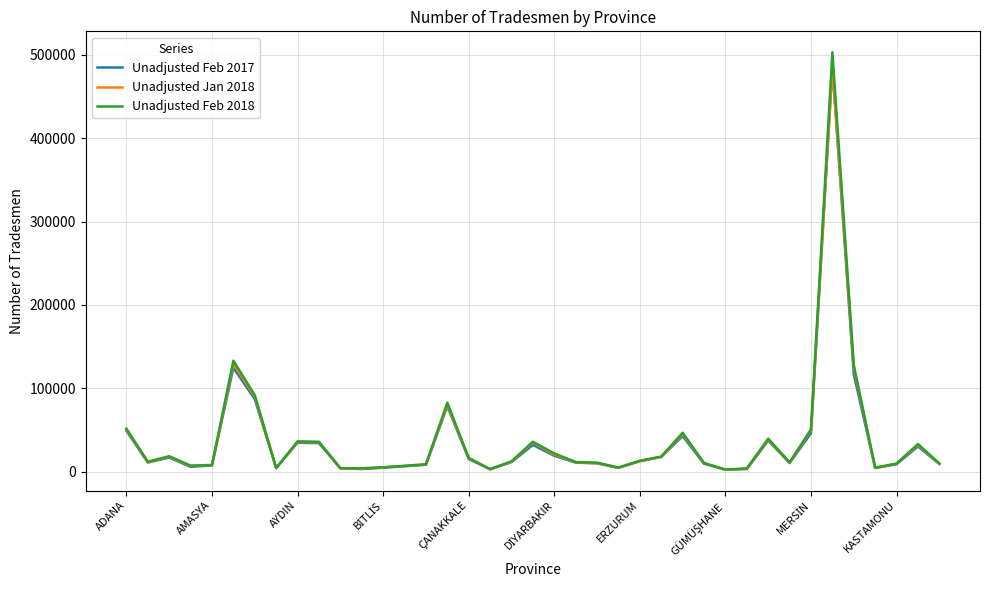

What is the sum of all Unadjusted Feb 2018 values?

1513753